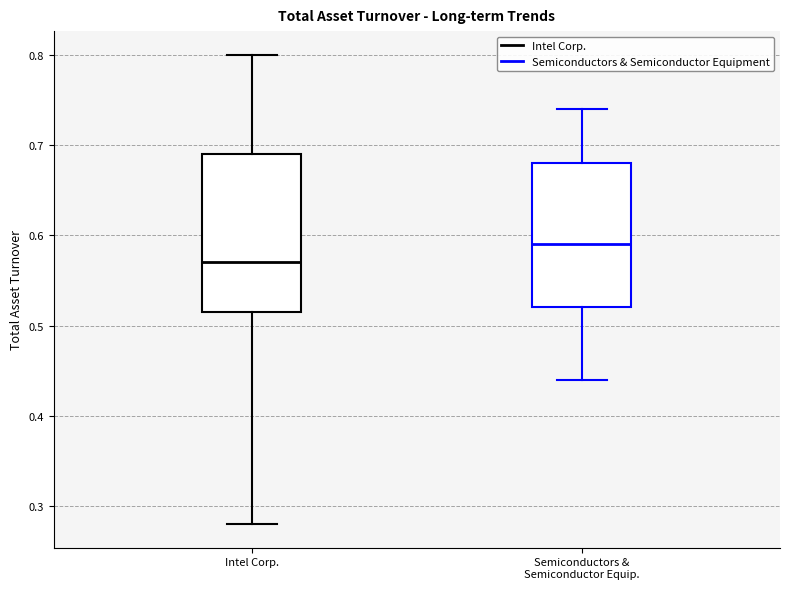

Where is the upper edge of the box for Intel Corp. on the y-axis? The values are not printed on the chart, so give them approximately, as read against the axis.

0.69